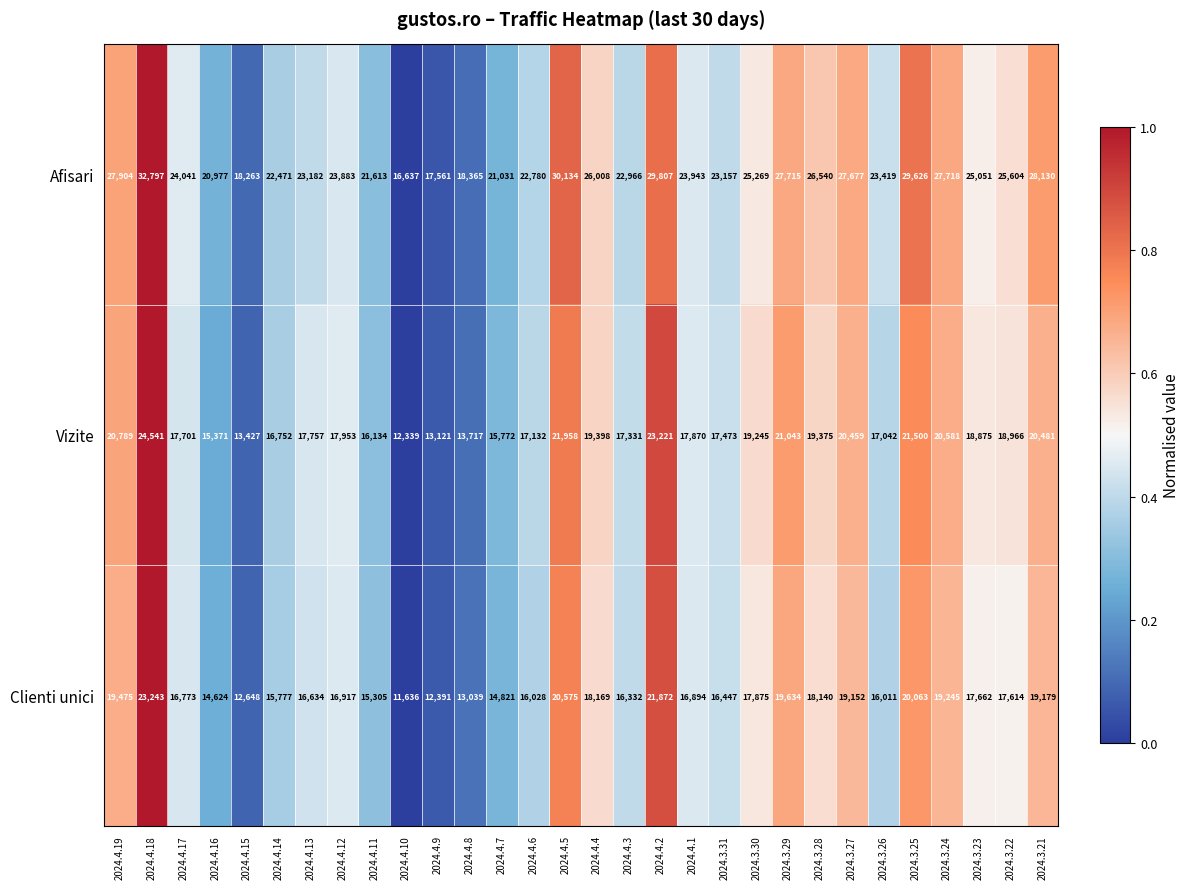

Which series has the largest range (max minus min)?

Afisari